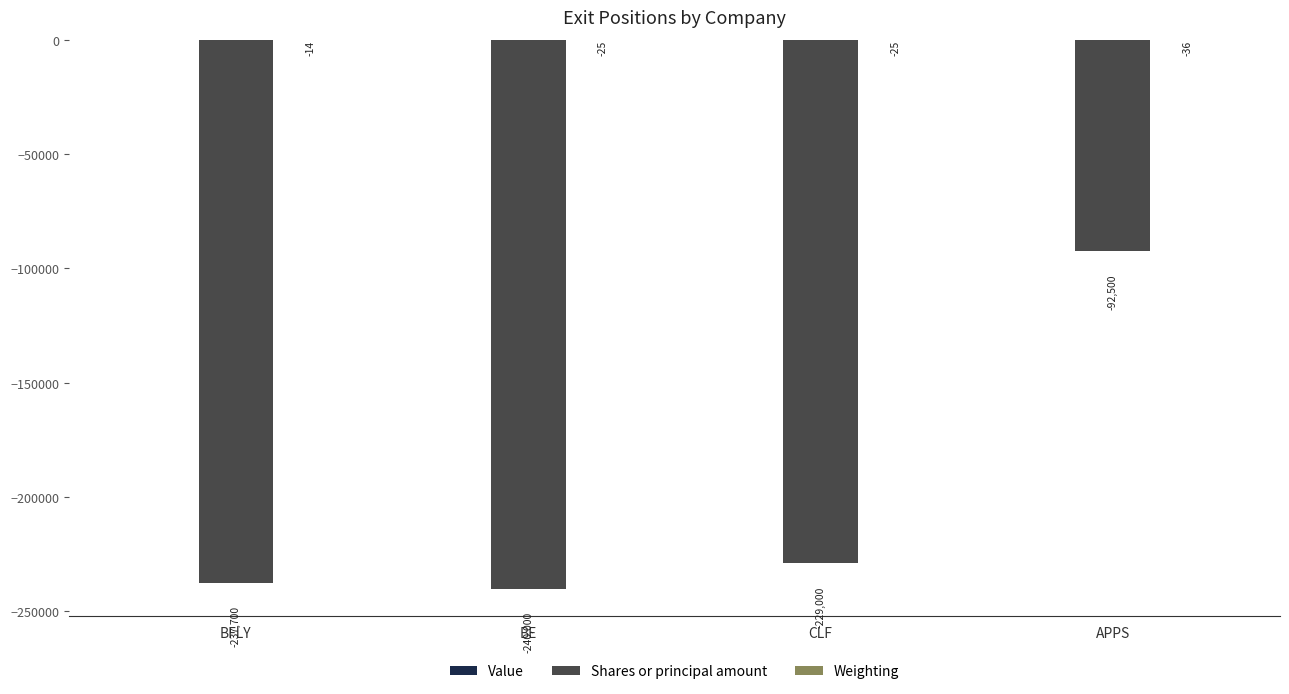

Is it true that Shares or principal amount equals -109824.0 at BE?

False